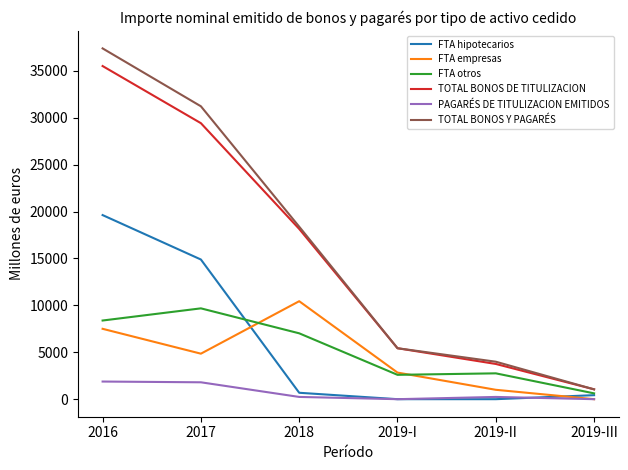

Where is TOTAL BONOS DE TITULIZACION nearest to the value 18276?

2018